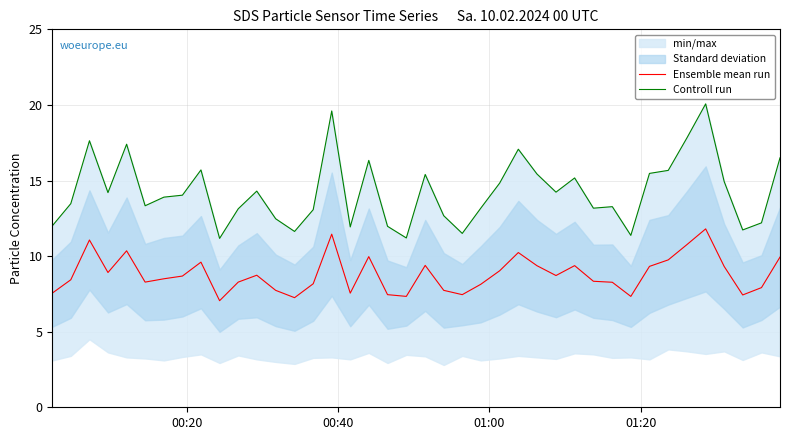

Which series has the largest range (max minus min)?

Controll run